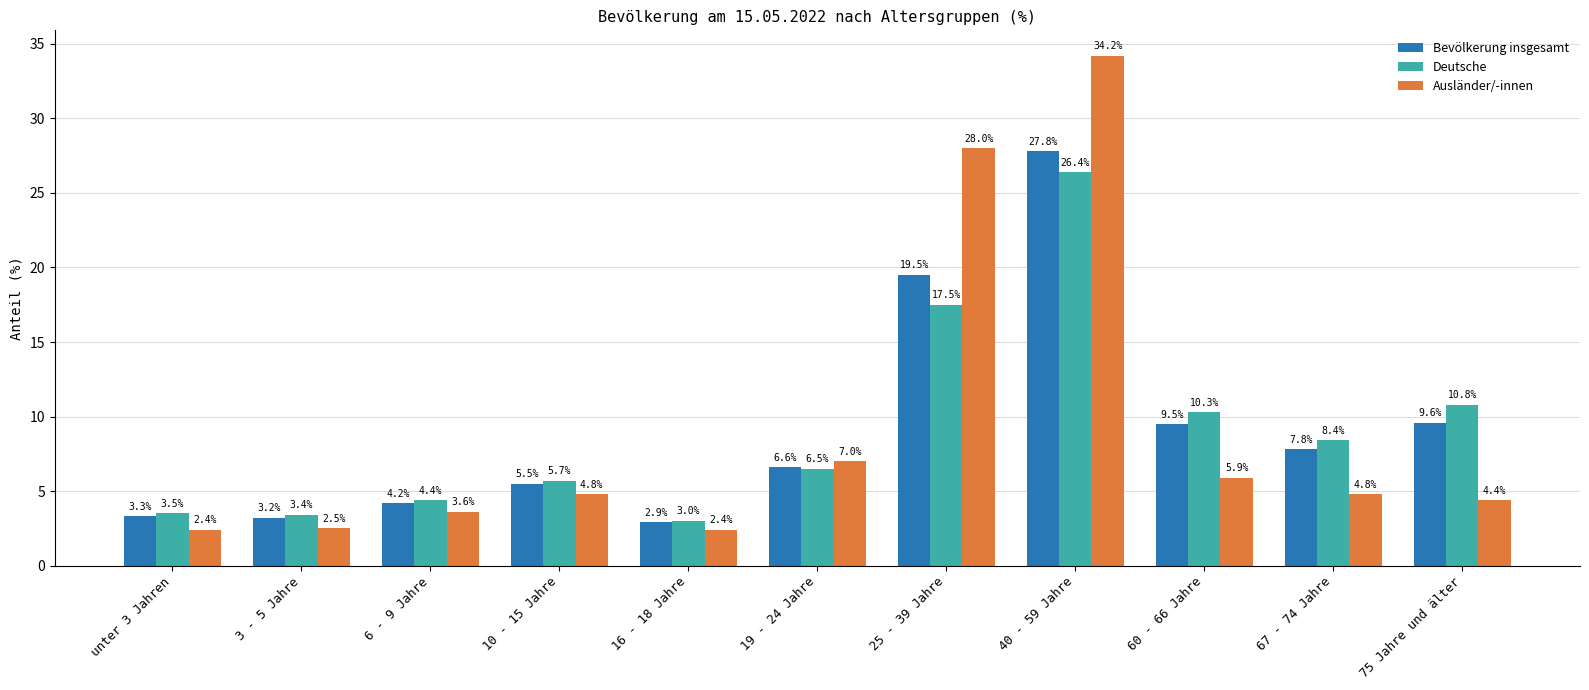

The value of Ausländer/-innen at 25 - 39 Jahre is 18.7. True or false?

False